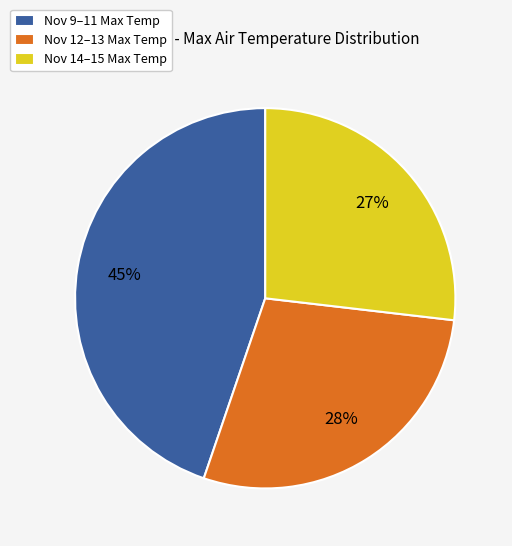

To the nearest percent, what percentage of the pie is Nov 14–15 Max Temp?

27%